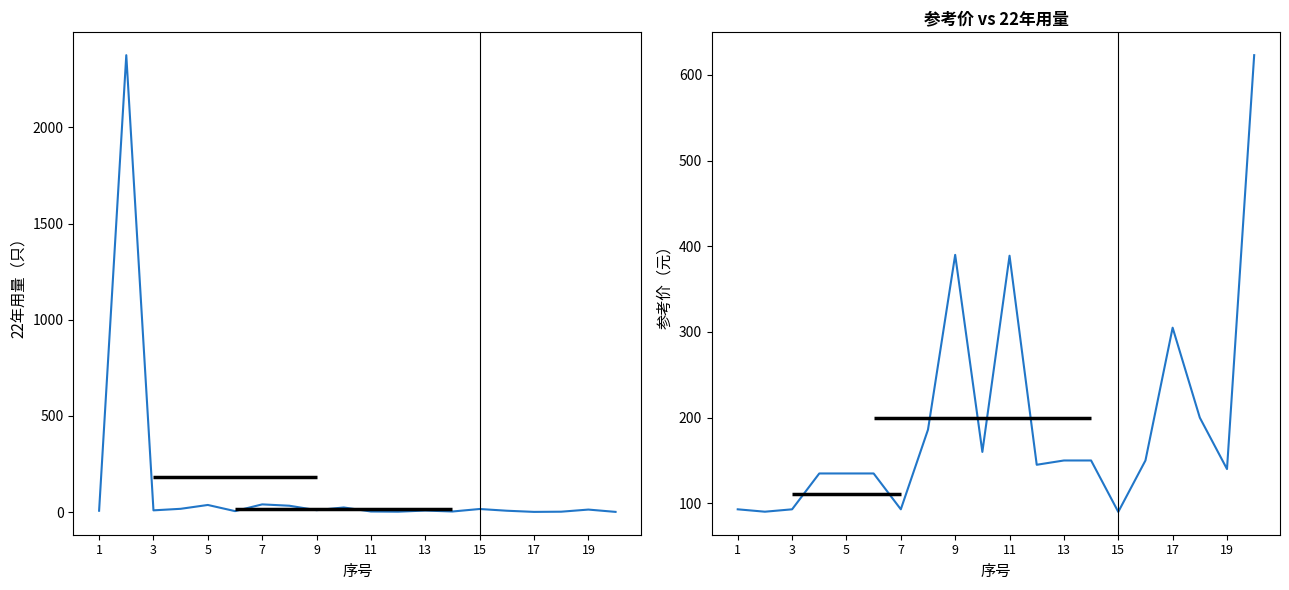

Which has a higher value, 19 or 5?

5